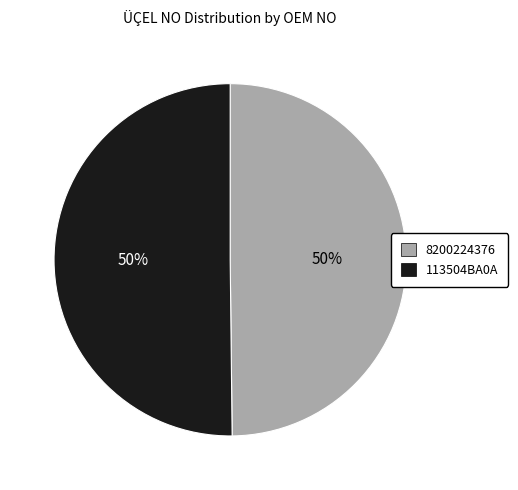

To the nearest percent, what percentage of the pie is 8200224376?

50%